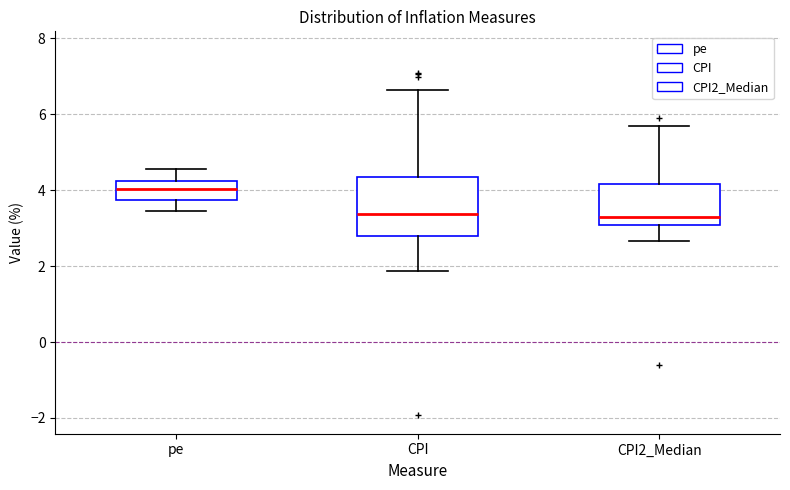

Comparing the boxes themselves (not the whiskers), which one is the tallest?

CPI